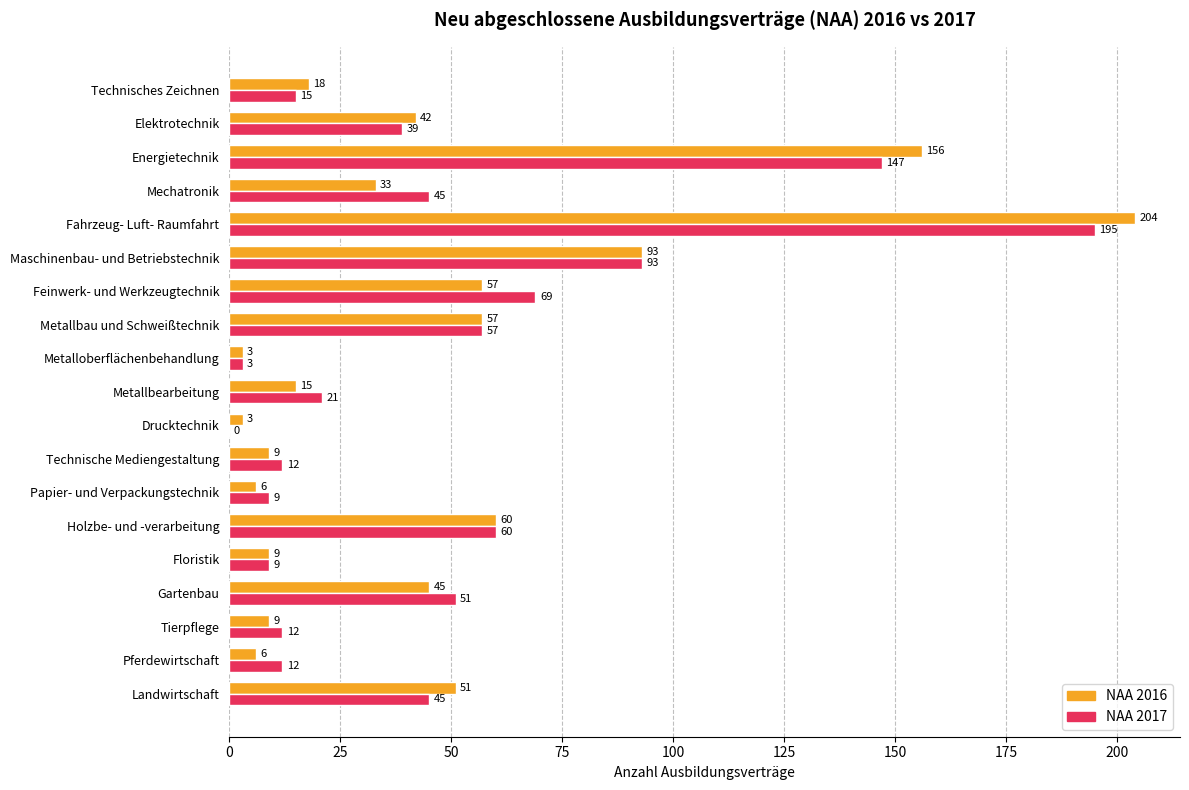

Which series has the largest total across all categories?

NAA 2017